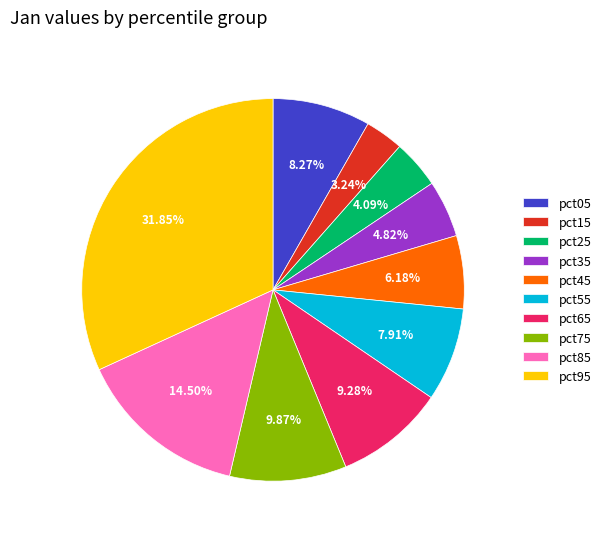

To the nearest percent, what is the difference between the pct85 and pct75 slice percentages?

5%